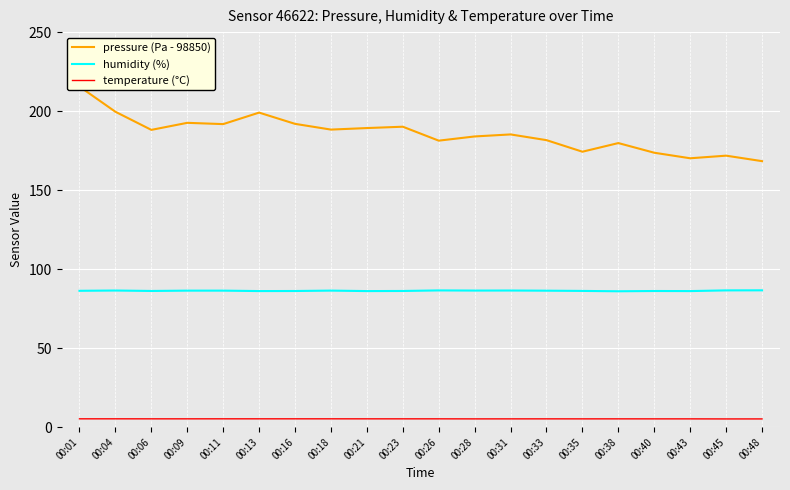

Rank the series by their average value, from lowest to highest.

temperature (°C), humidity (%), pressure (Pa - 98850)